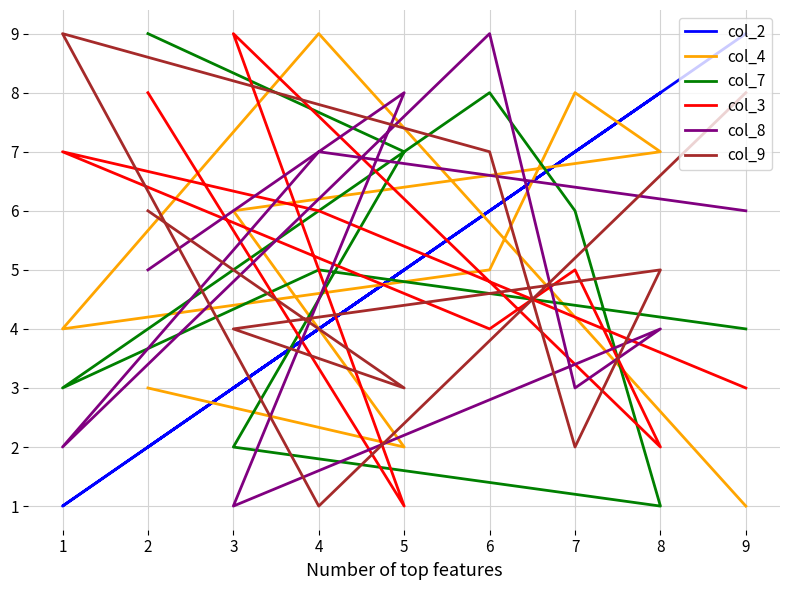

True or false: col_8 has more than 0 interior local peaks.

True